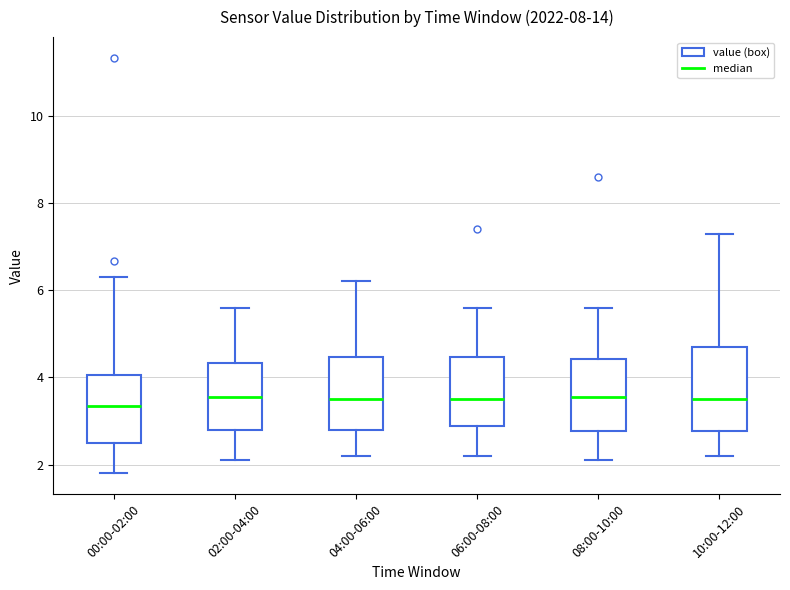

Where is the lower edge of the box for 10:00-12:00 on the y-axis? The values are not printed on the chart, so give them approximately, as read against the axis.

2.8